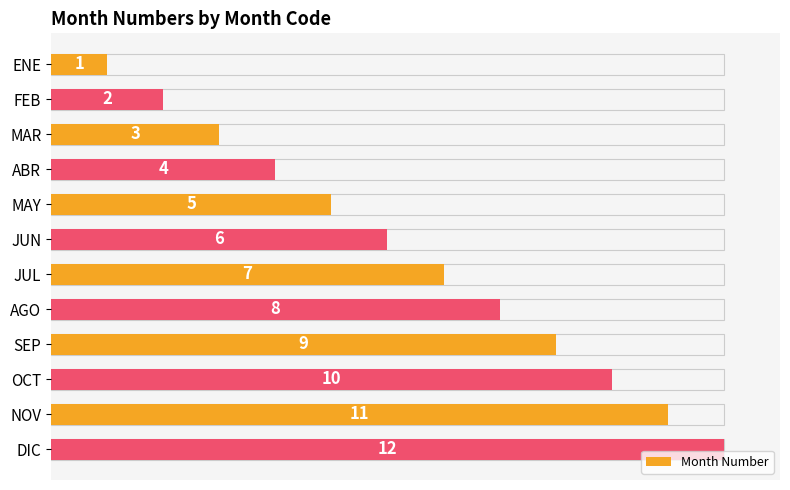

What is the difference between the maximum and minimum values?

11